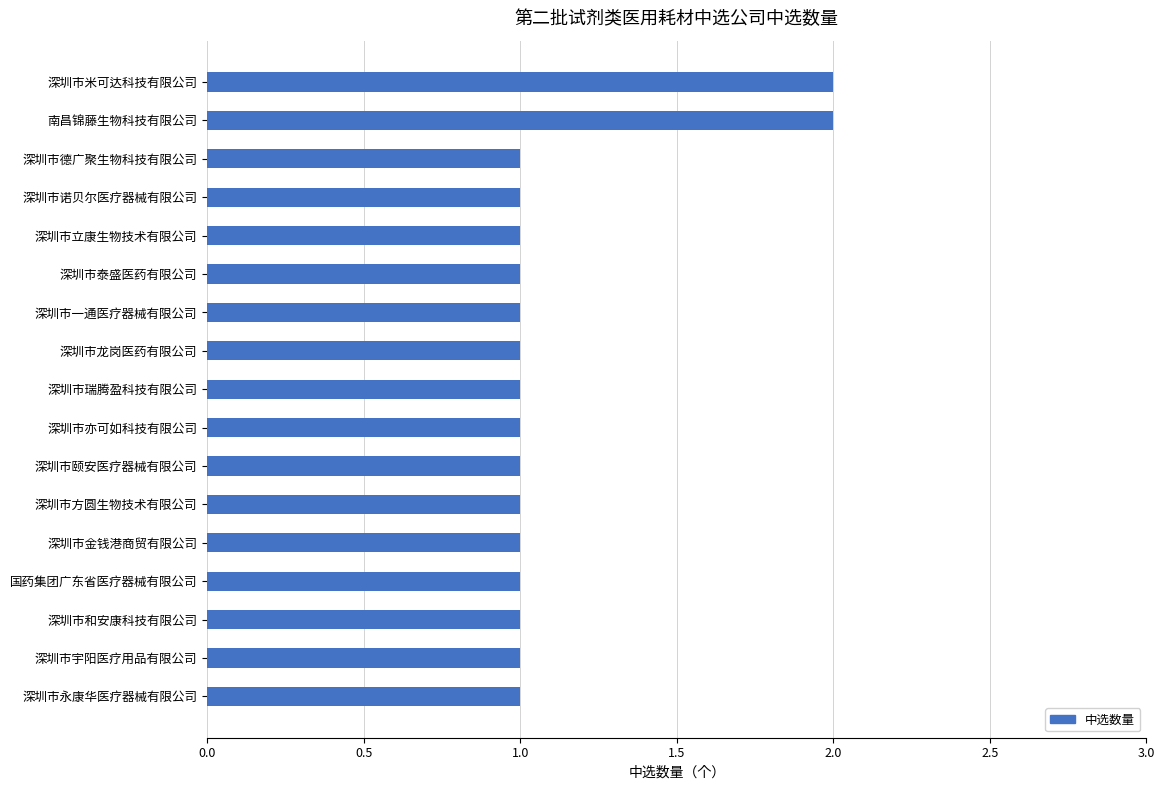

The value at 深圳市永康华医疗器械有限公司 is 1. True or false?

True